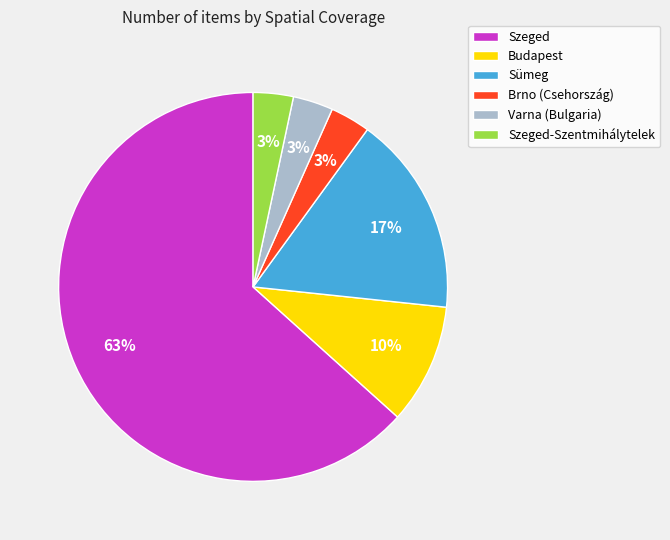

To the nearest percent, what portion does Varna (Bulgaria) represent?

3%